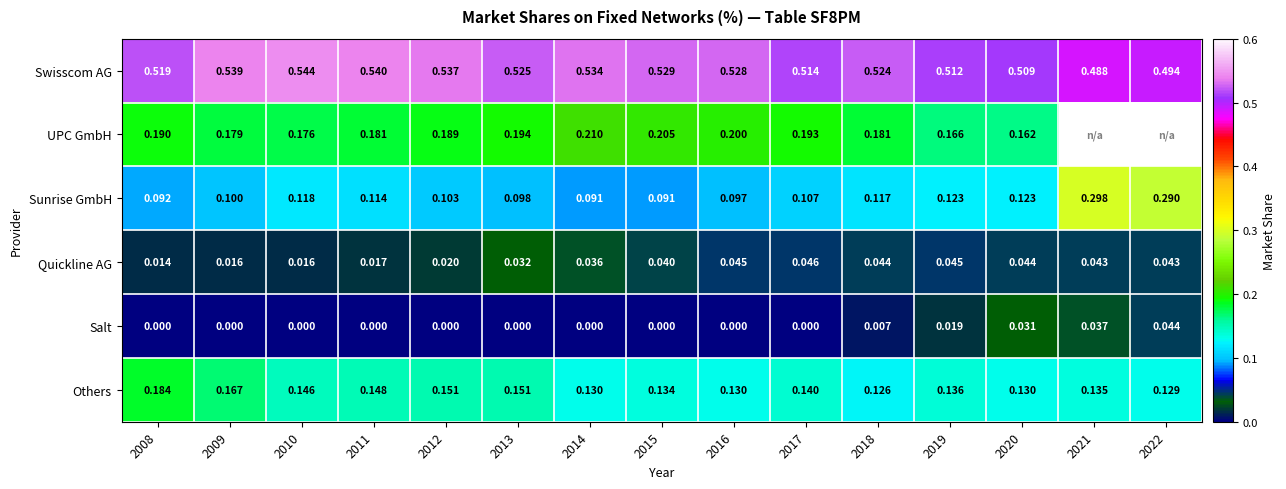

Is the value of Others at 2008 greater than the value of Sunrise GmbH at 2022?

No